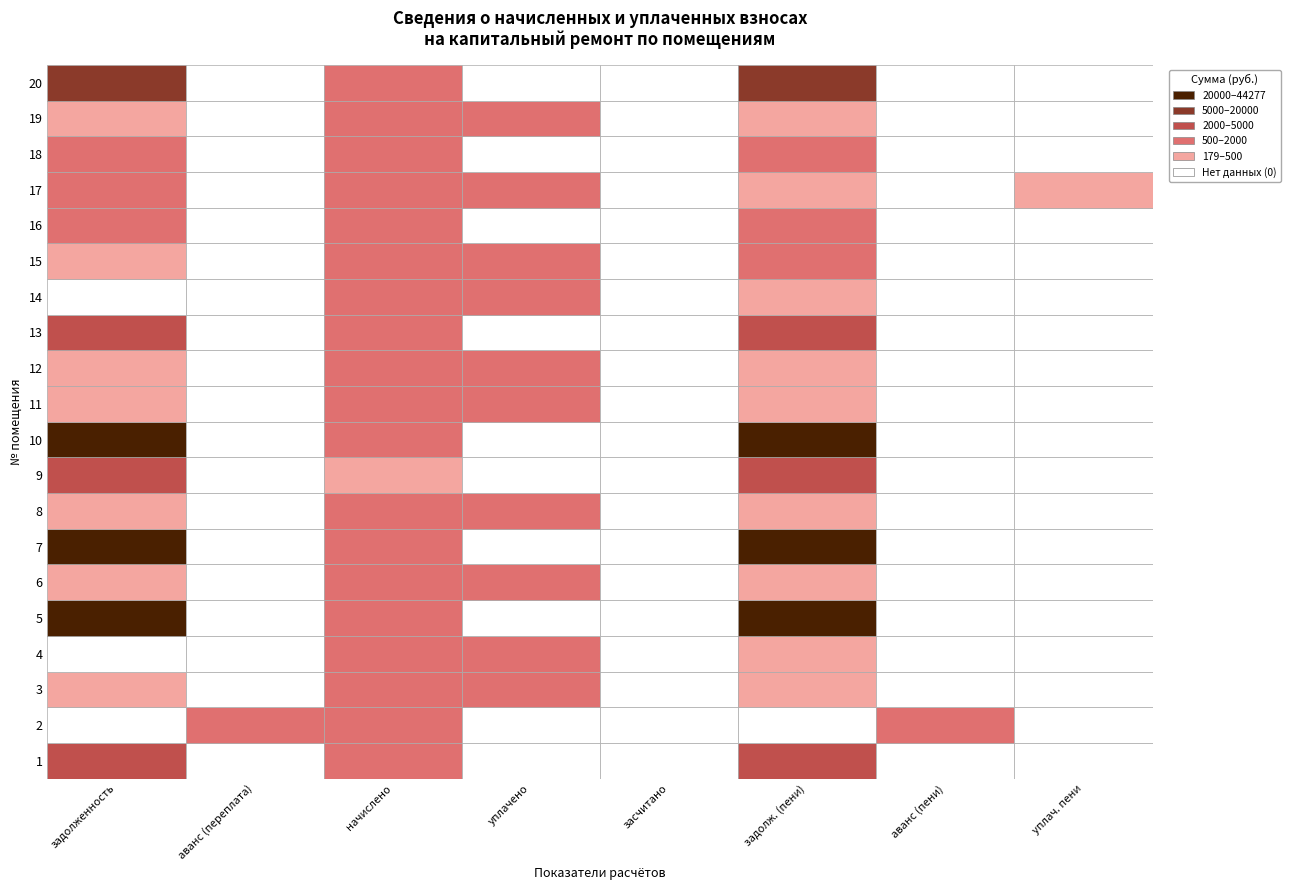

What is the highest value of the 13 series?

3071.9